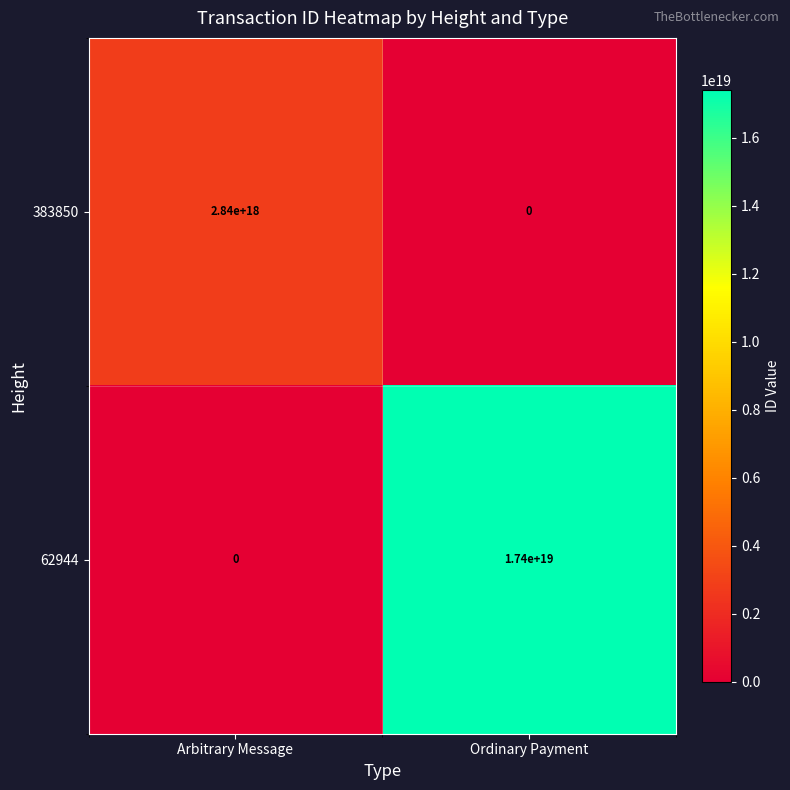

At which category does the chart reach its peak across all series?

Ordinary Payment